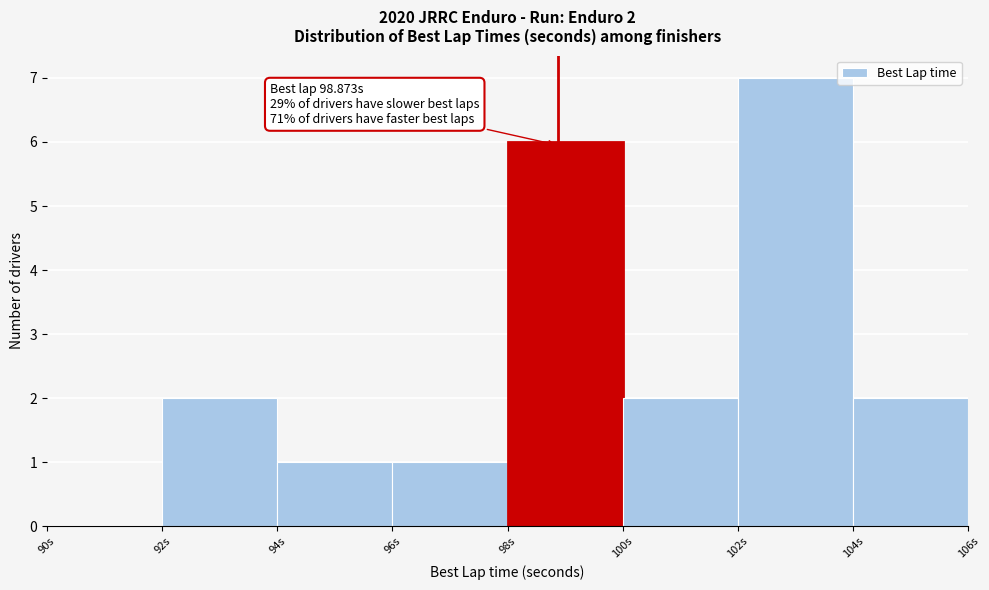

Which range on the x-axis has the tallest bar?

102 to 104